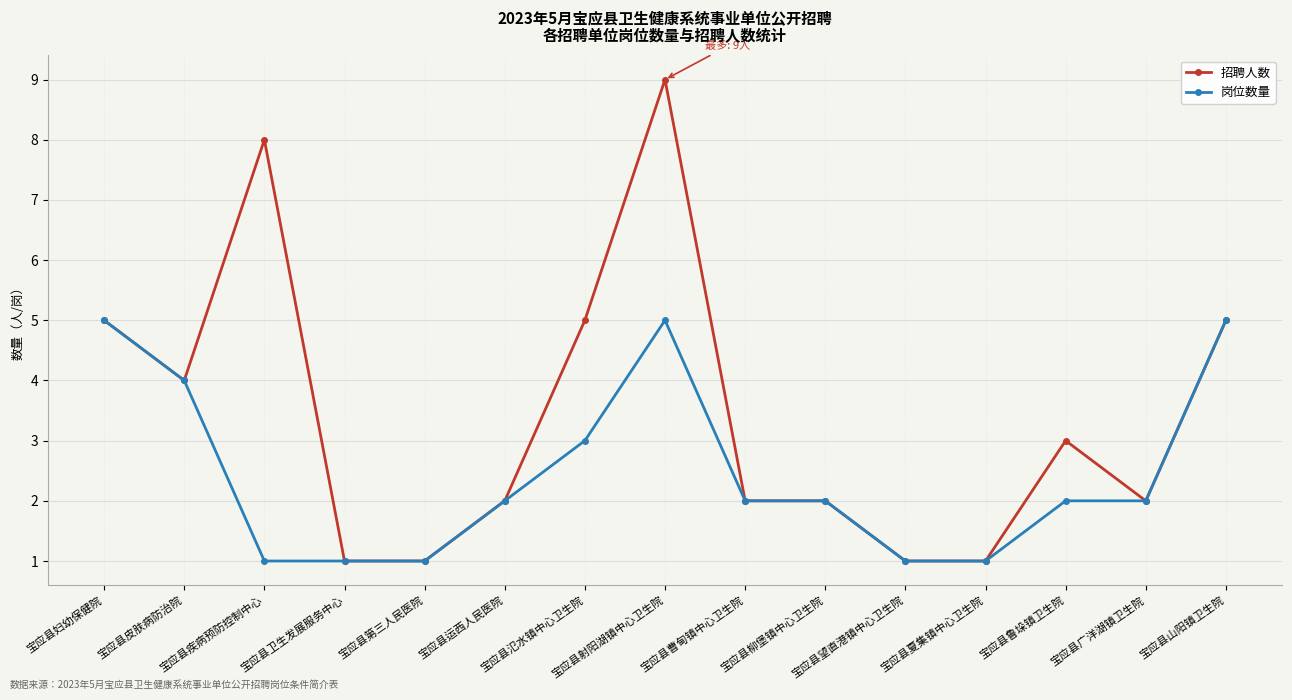

What is the difference between the 招聘人数 values at 宝应县氾水镇中心卫生院 and 宝应县第三人民医院?

4